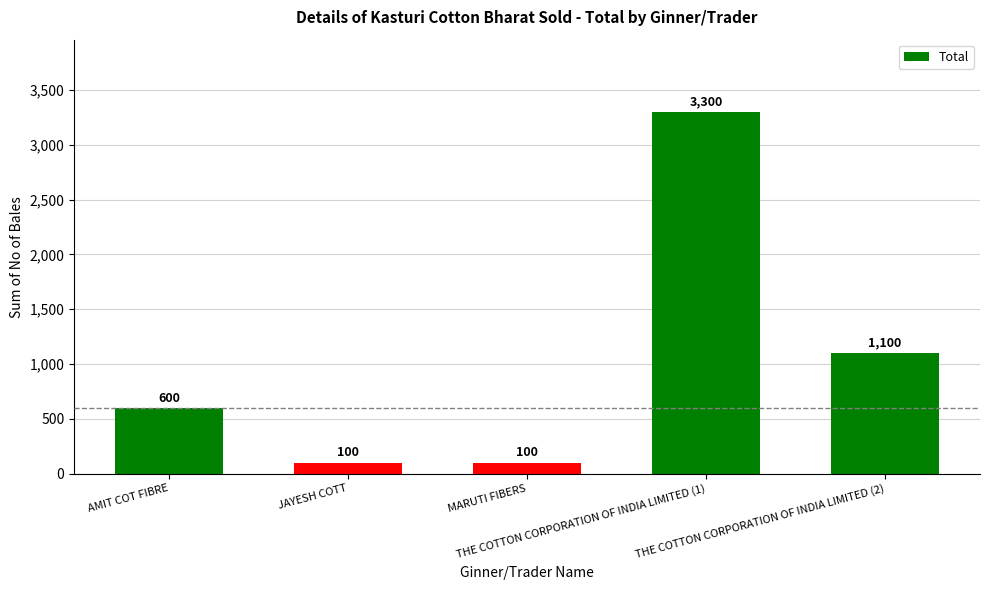

How many values are between 100 and 1100?

4